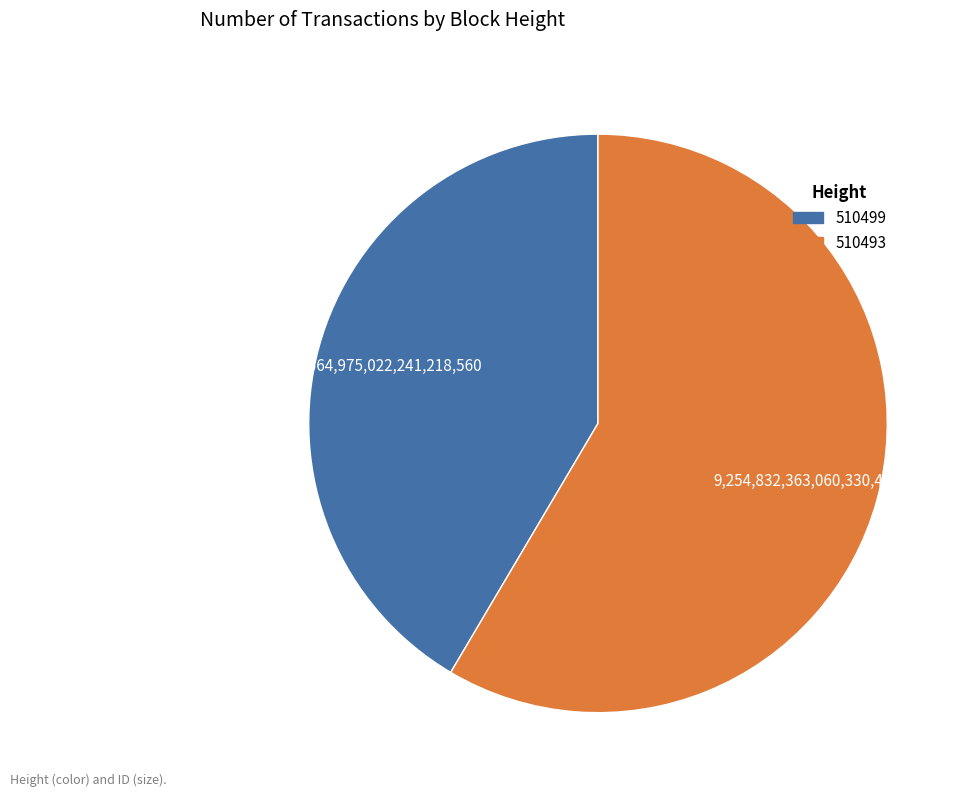

Combined, do 510499 and 510493 account for over 50%?

Yes